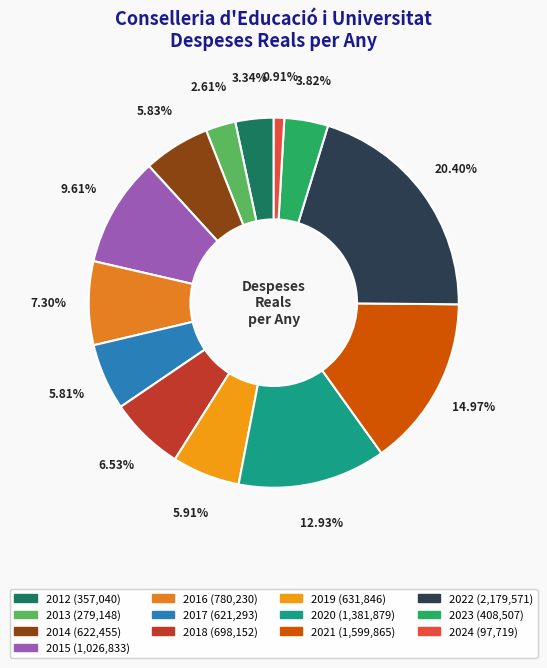

Does 2022 represent more than half of the total?

No